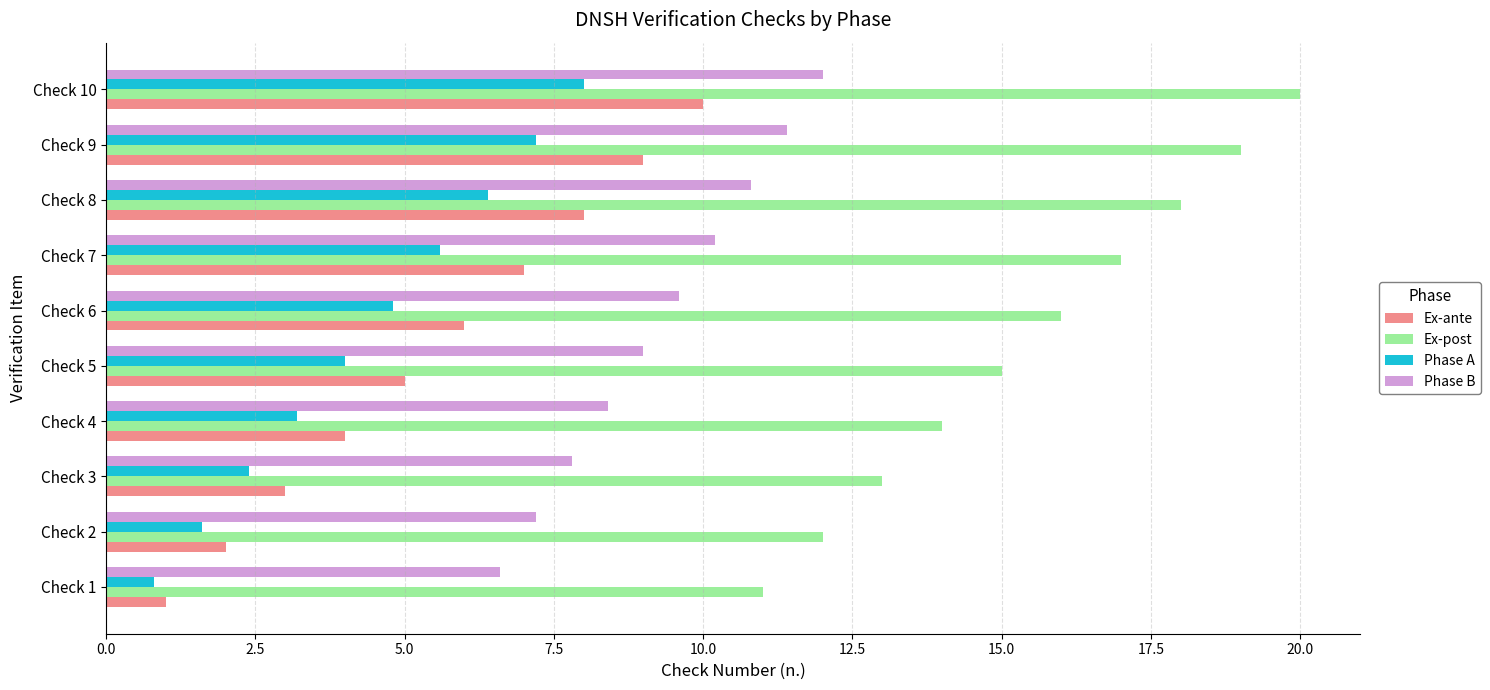

Which series has the largest total across all categories?

Ex-post